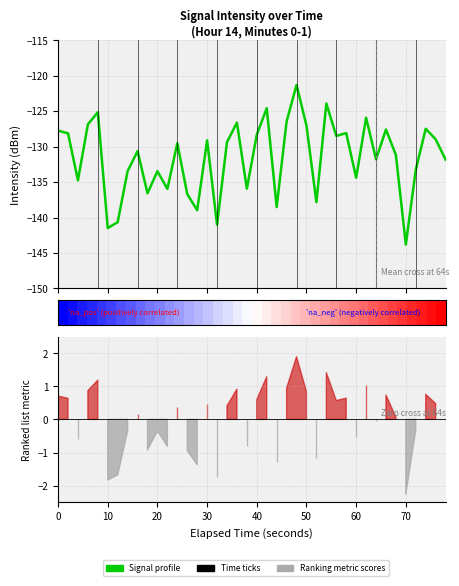

What is the smallest value displayed?

-143.8